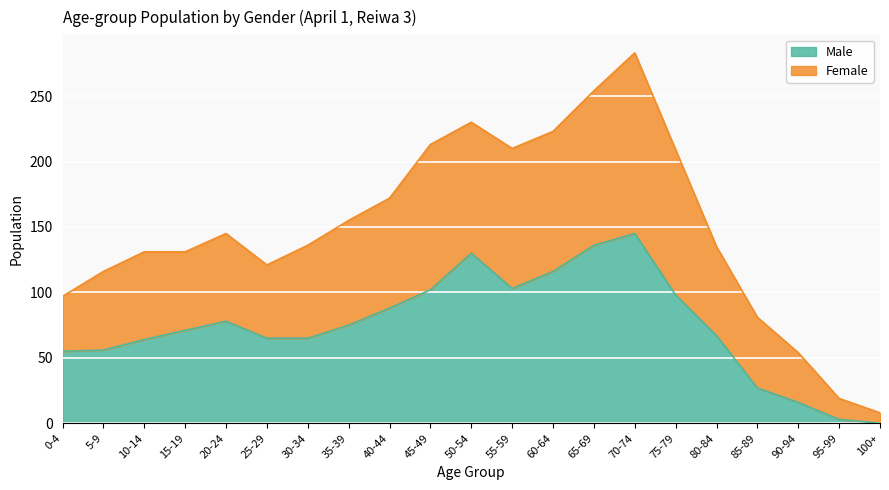

What is the difference between the maximum and minimum values in the Male series?

145